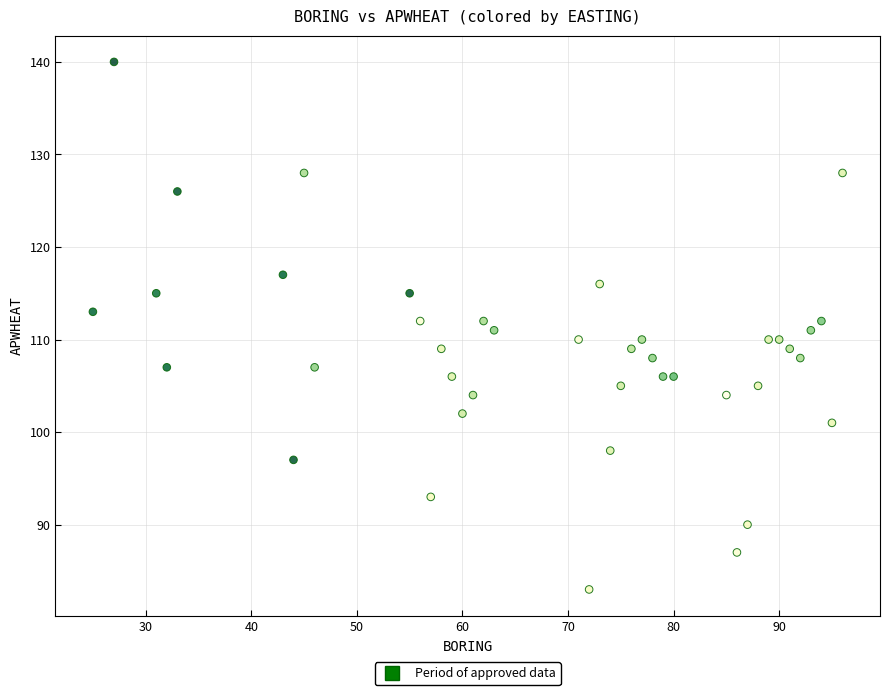

What is the range of Y values (max minus min)?

57